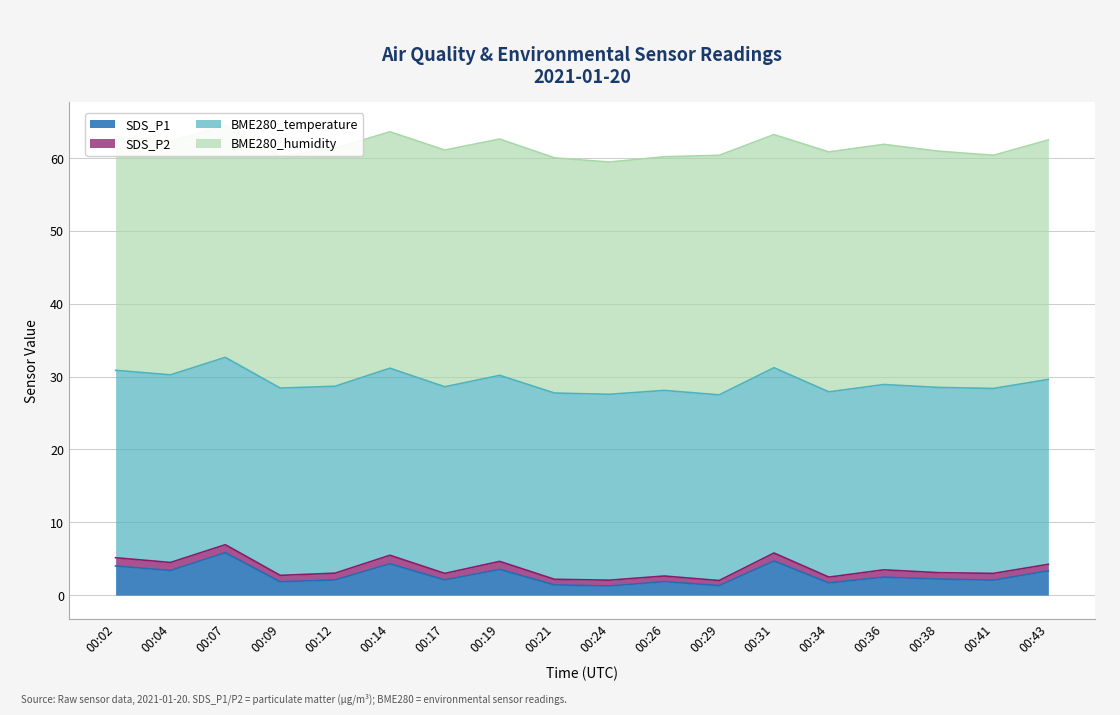

How many data points in BME280_humidity are less than 32?

3